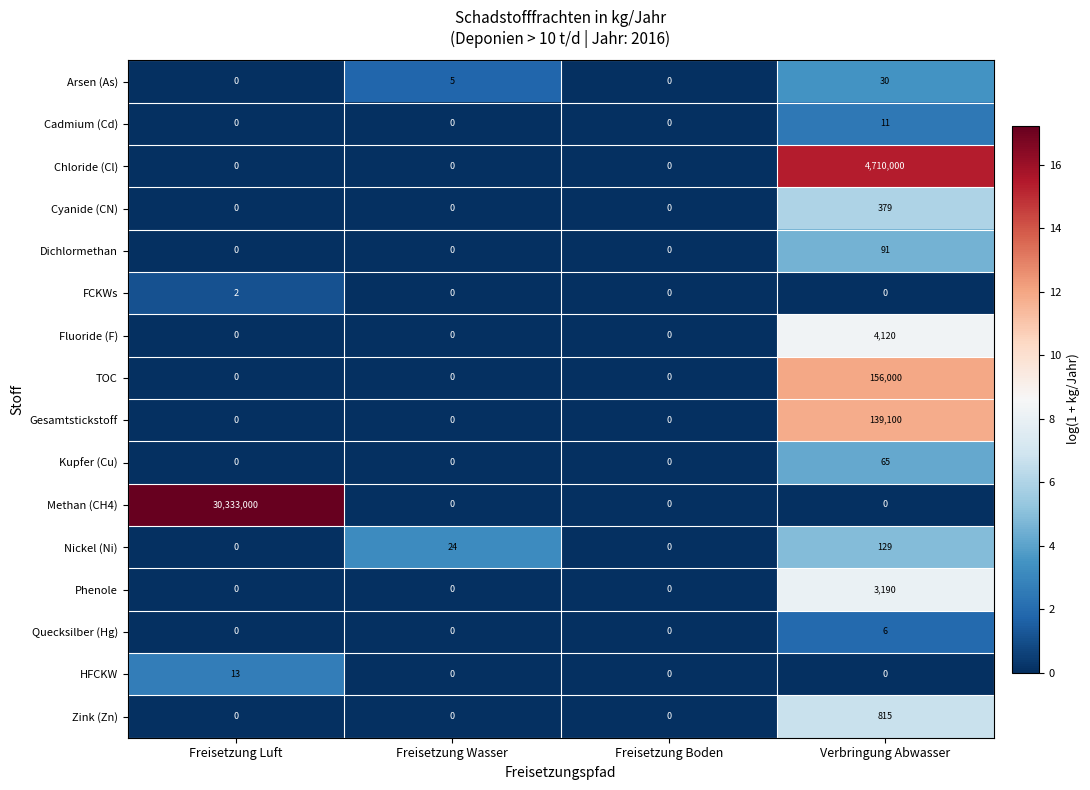

The value of TOC at Verbringung Abwasser is 79105. True or false?

False